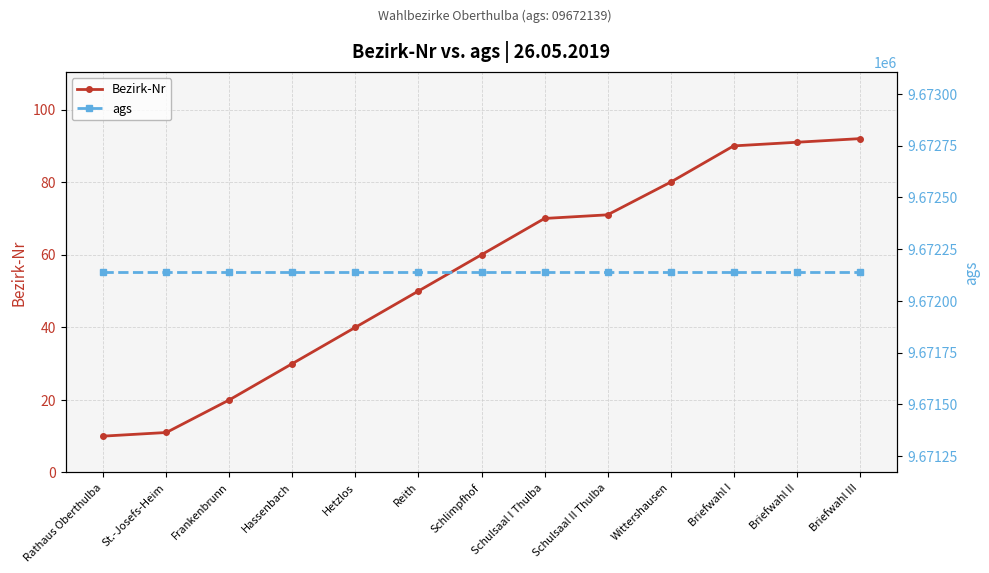

Rank the series at Reith from highest to lowest value.

ags, Bezirk-Nr